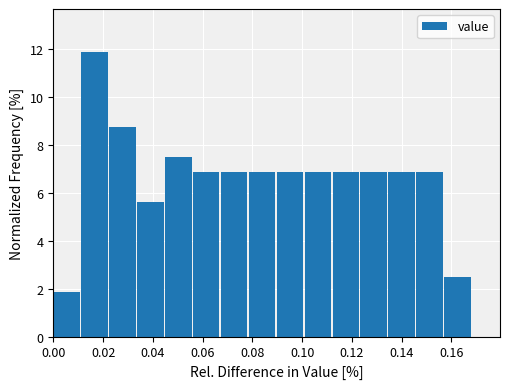

How tall is the bar that spans 0.056 to 0.068 on the x-axis? Neither the bar edges nor the heights are printed on the chart, so give them approximately, as read against the axes.

6.8